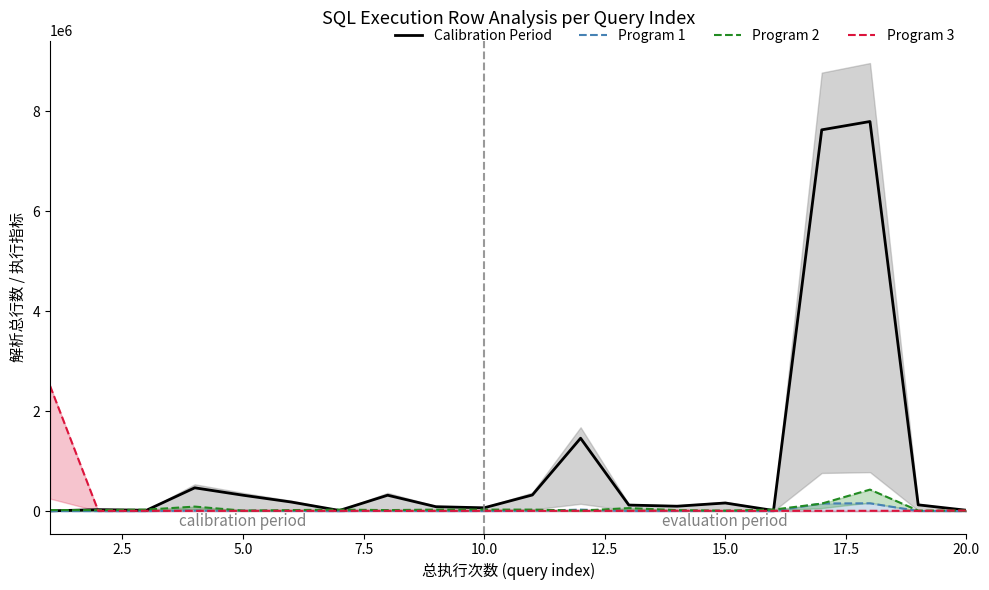

How many values in the Program 2 series are below 30000?

10